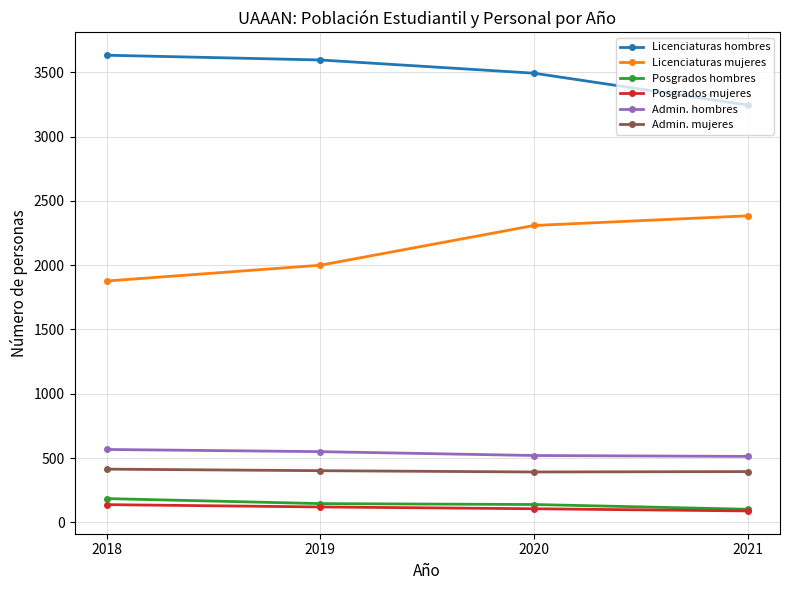

List the series in order of their peak value, highest first.

Licenciaturas hombres, Licenciaturas mujeres, Admin. hombres, Admin. mujeres, Posgrados hombres, Posgrados mujeres